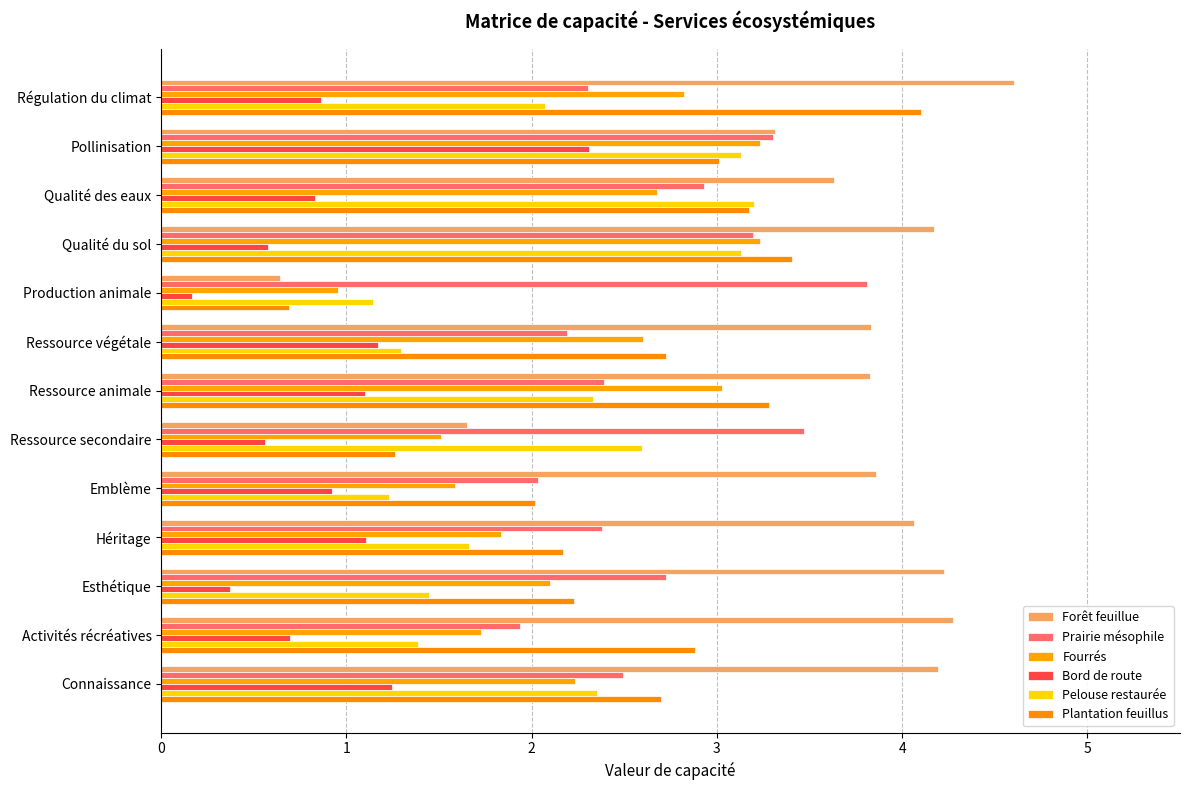

How many values in the Forêt feuillue series exceed 3?

11